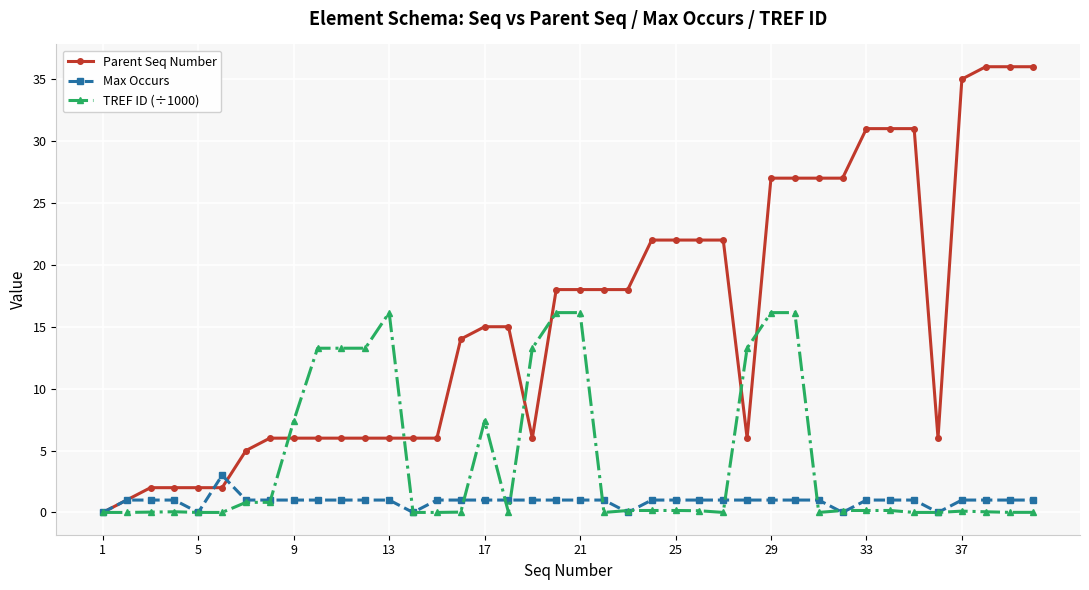

List the series in order of their overall mean, highest first.

Parent Seq Number, TREF ID (÷1000), Max Occurs